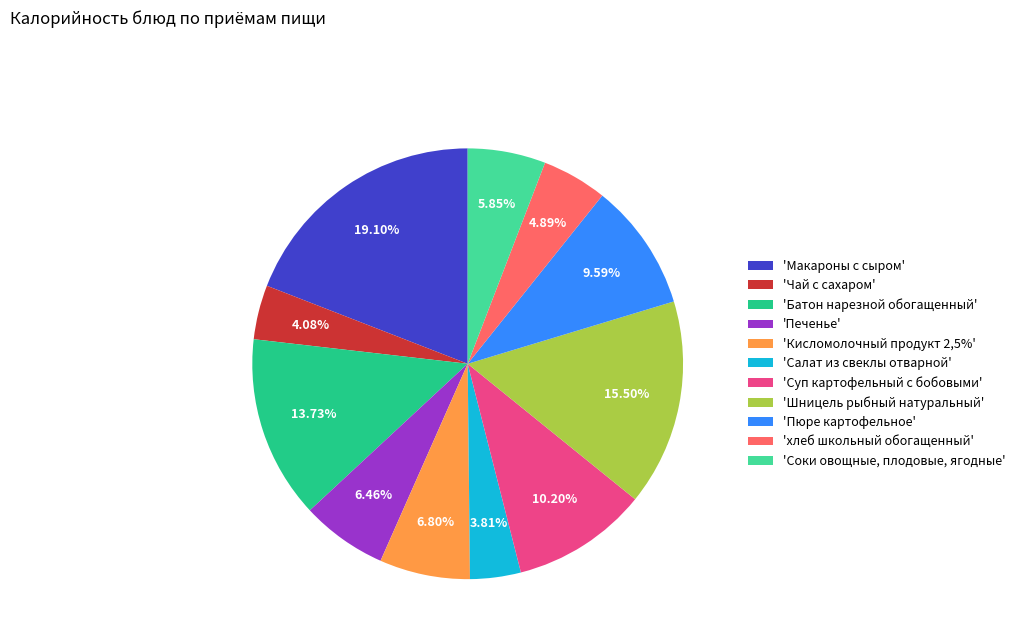

To the nearest percent, what is the difference between the largest and smallest slice percentages?

15%